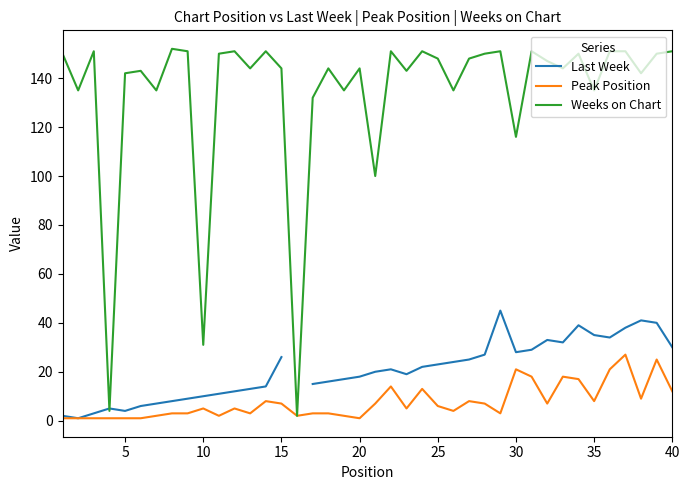

What is the difference between the maximum and minimum values in the Last Week series?

44.0